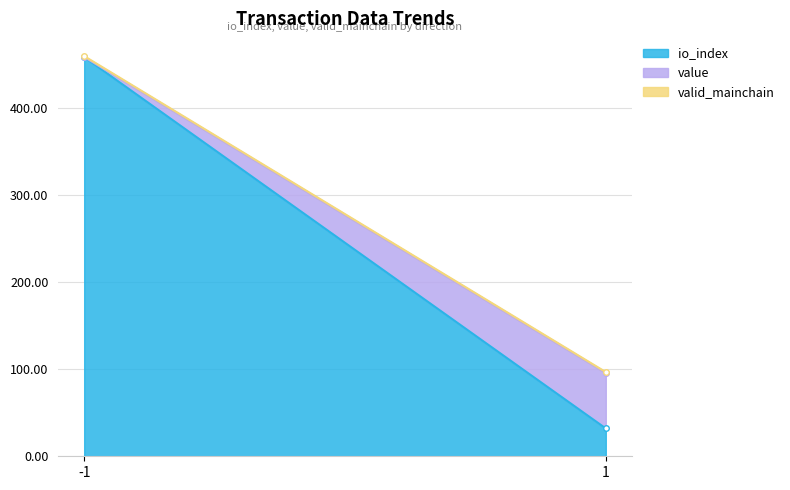

What is the difference between the maximum and minimum values in the io_index series?

427.0